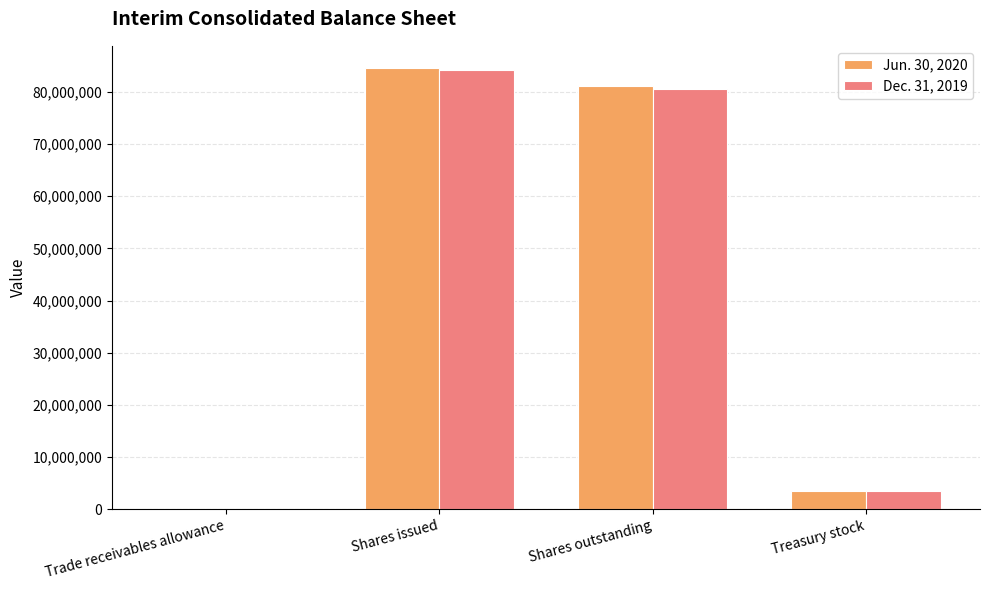

What is the sum of all Dec. 31, 2019 values?

168292892